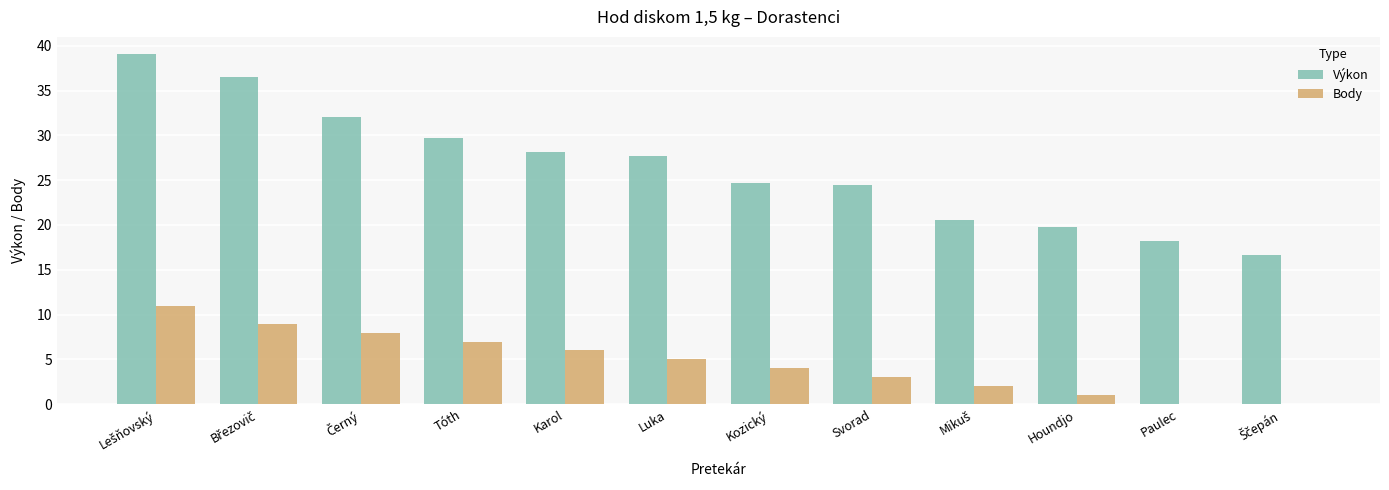

Which series has the largest total across all categories?

Výkon